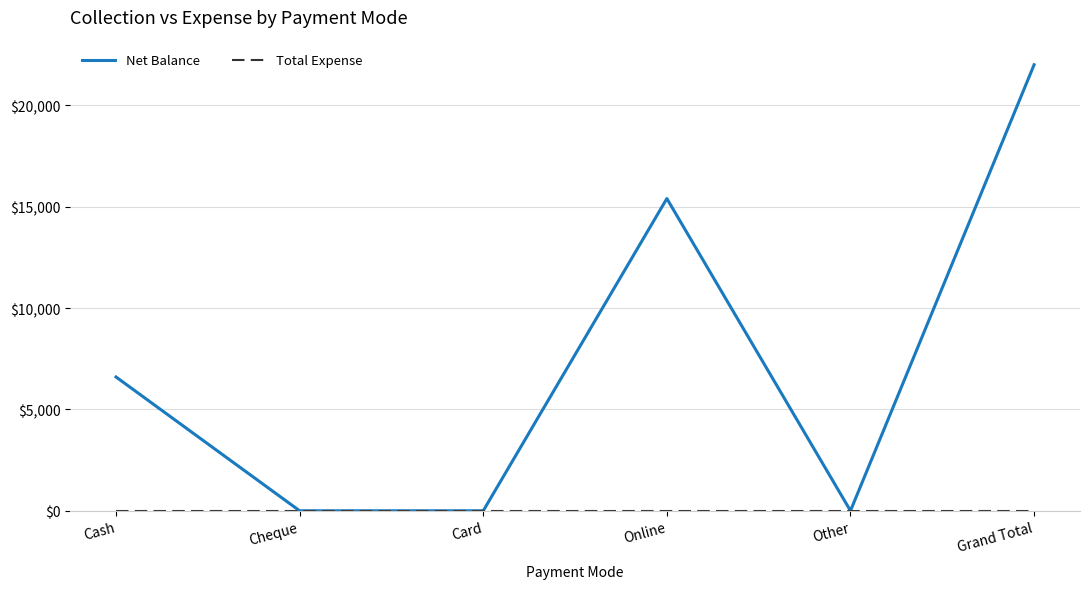

Which series has the largest total across all categories?

Net Balance